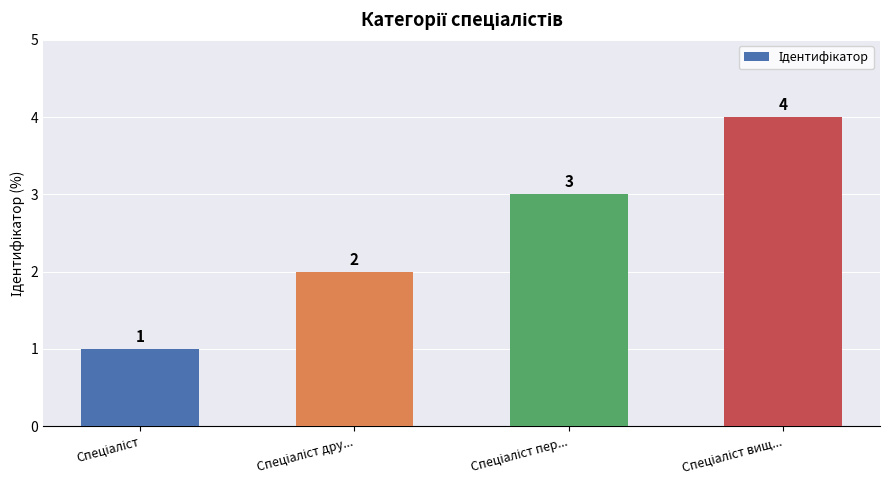

Count the values in the range 2 to 4.

3